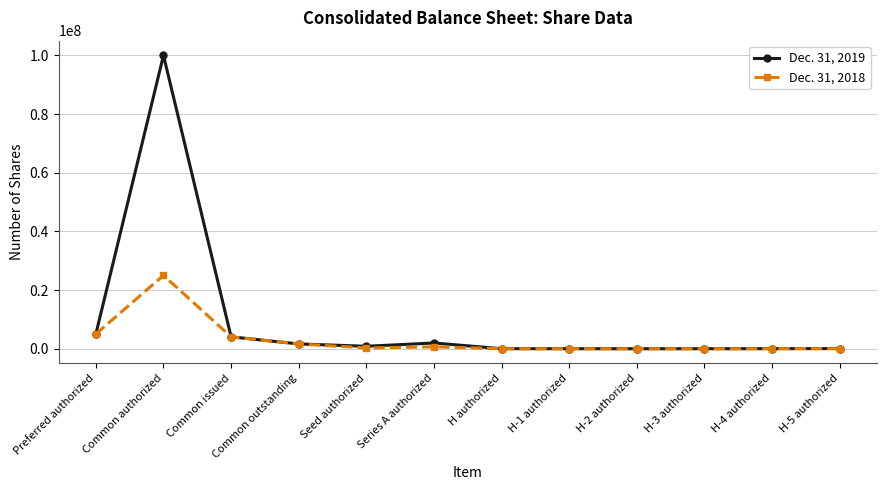

What is the value of the Dec. 31, 2018 point at the 3rd from the left?

4061882